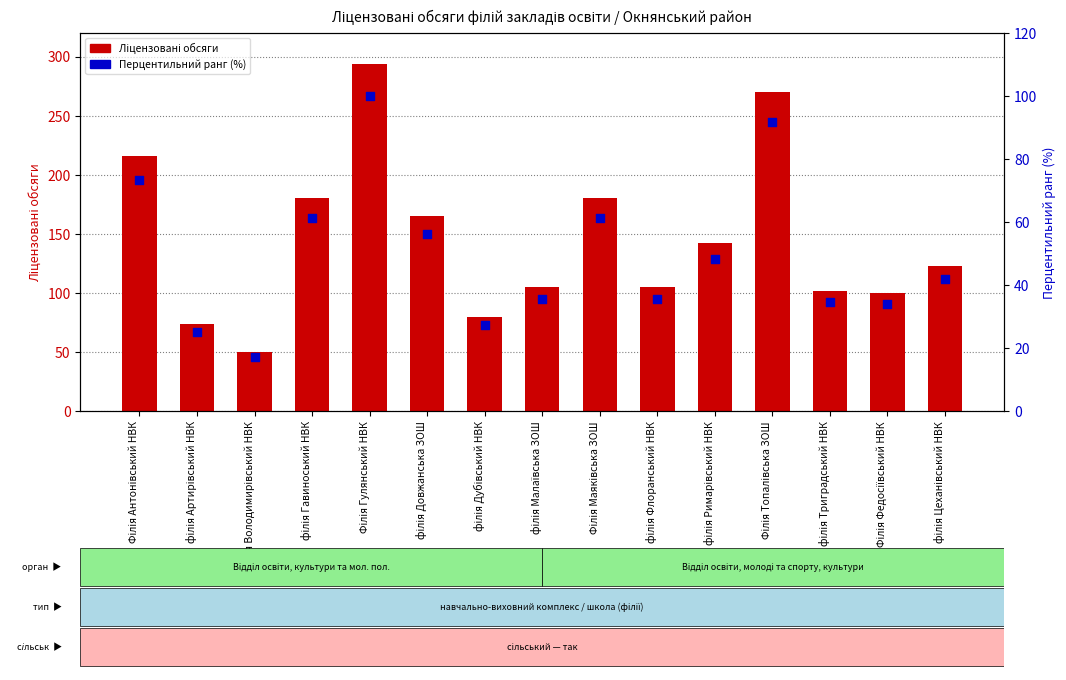

At how many categories does at least one series exceed 28?

15